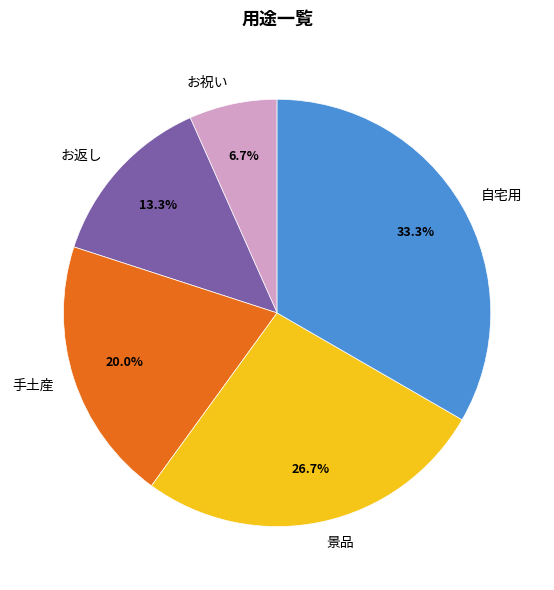

Is there a majority slice in this chart?

No